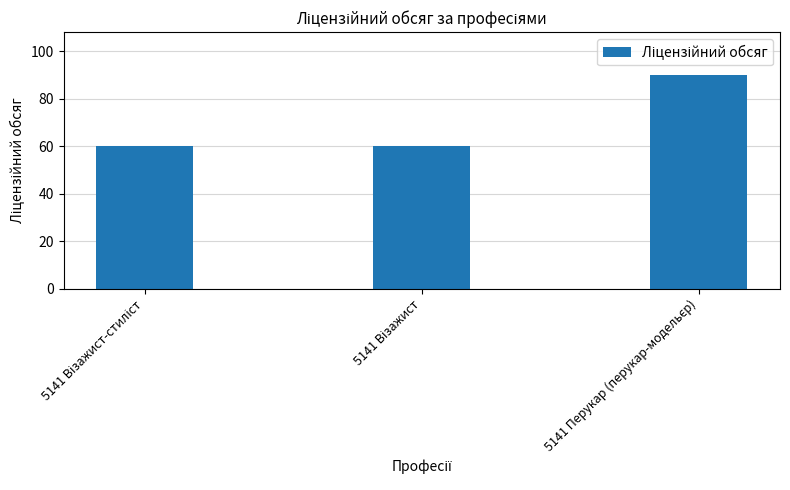

Reading left to right, extract all data points from this chart.

60	60	90